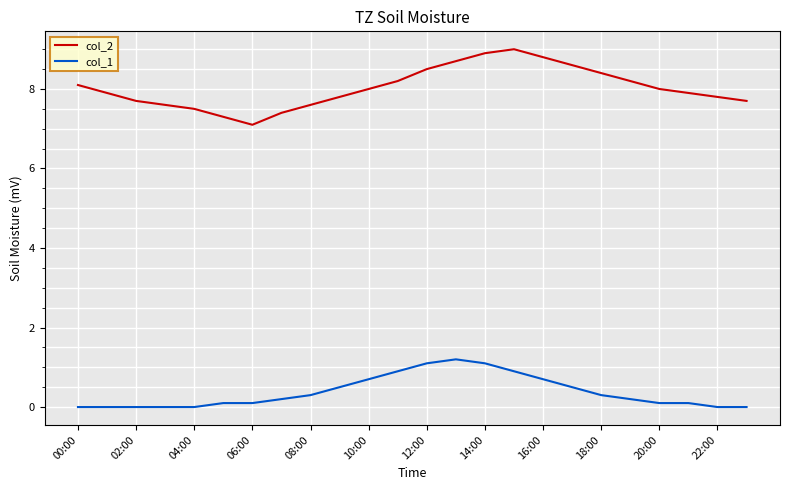

True or false: col_2 and col_1 intersect in this chart.

False